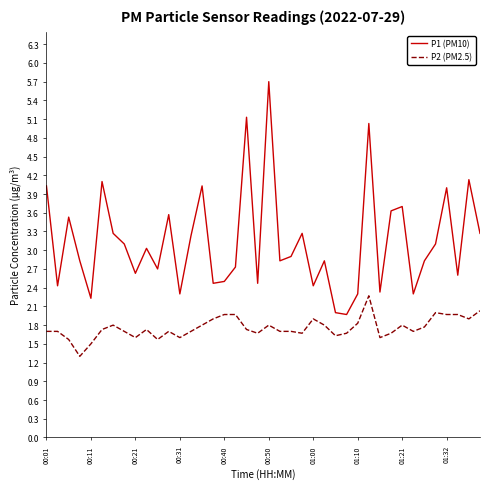

Which series has the largest range (max minus min)?

P1 (PM10)